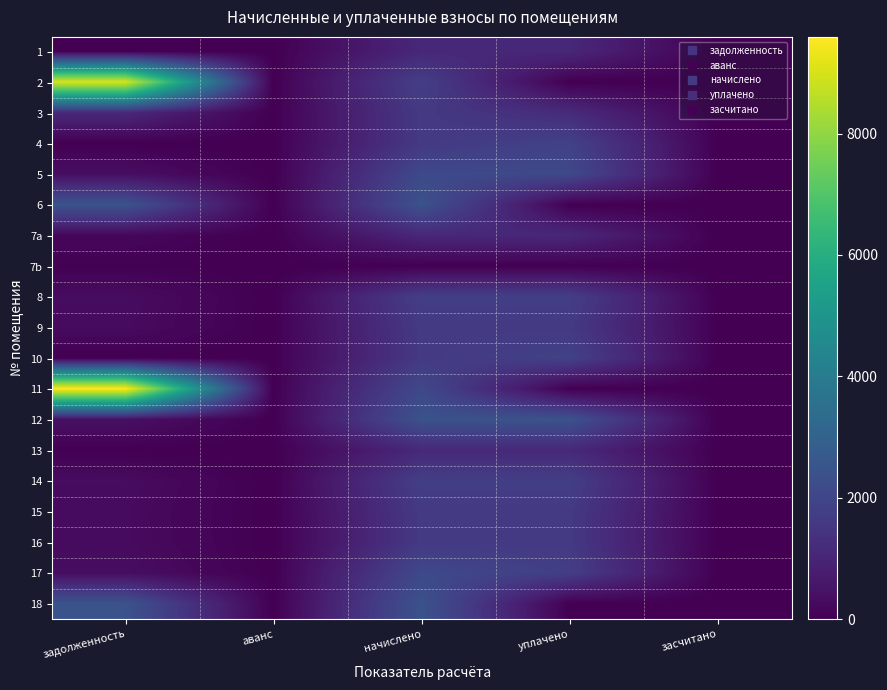

Which has a higher value, аванс or начислено?

начислено